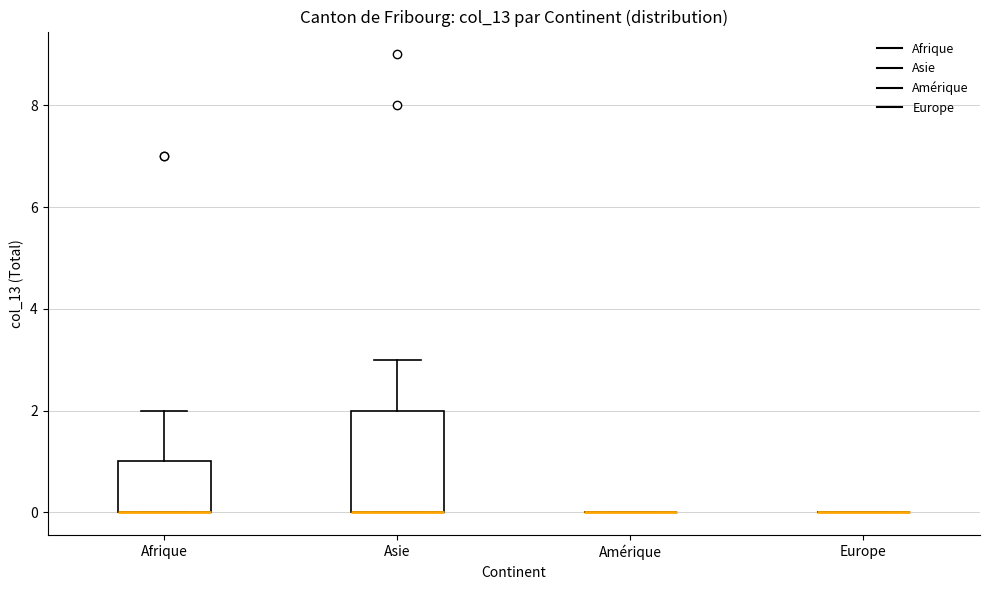

Reading left to right, transcribe this box plot: for each box, give where its median line is, the range the box spans, and where its two whiskers end, as read against the y-axis. The values are not printed on the chart, so give them approximately, as read against the axis.

Afrique: median 0 (drawn on the box's lower edge), box 0 to 1, whiskers 0 to 2
Asie: median 0 (drawn on the box's lower edge), box 0 to 2, whiskers 0 to 3
Amérique: box collapsed to a line at 0, whiskers 0 to 0
Europe: box collapsed to a line at 0, whiskers 0 to 0